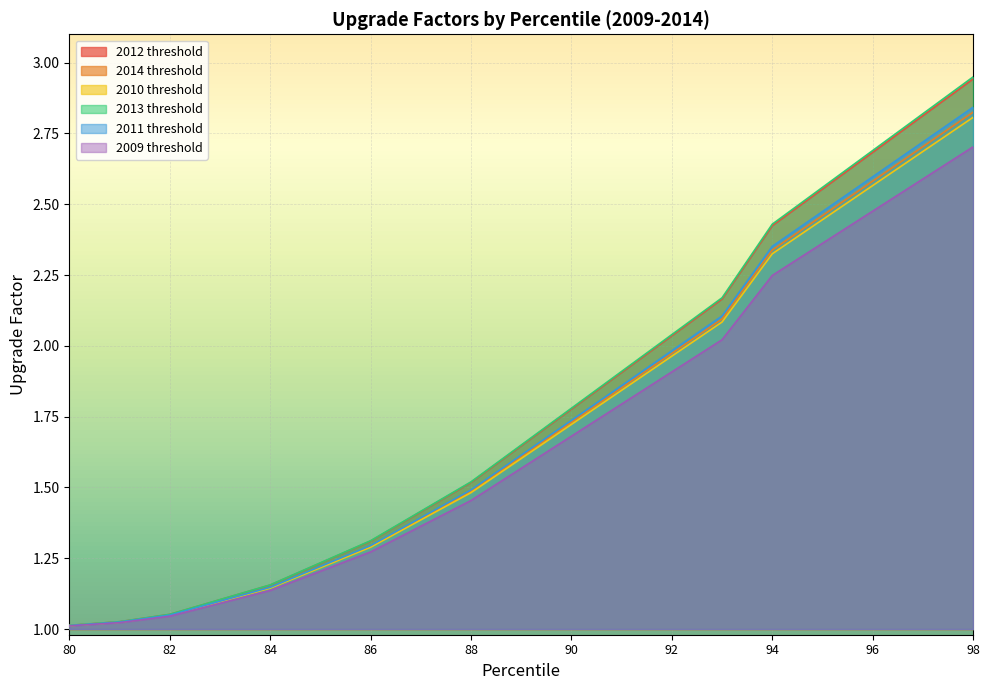

Reading right to left, what are all the values shown in this chart?

2012 threshold: 98=2.8	97=2.7	96=2.6	95=2.5	94=2.3	93=2.1	92=2.0	91=1.9	90=1.7	89=1.6	88=1.5	87=1.4	86=1.3	85=1.2	84=1.1	83=1.1	82=1.0	81=1.0	80=1.0
2014 threshold: 98=2.9	97=2.8	96=2.7	95=2.6	94=2.4	93=2.2	92=2.0	91=1.9	90=1.8	89=1.6	88=1.5	87=1.4	86=1.3	85=1.2	84=1.2	83=1.1	82=1.1	81=1.0	80=1.0
2010 threshold: 98=2.8	97=2.7	96=2.6	95=2.4	94=2.3	93=2.1	92=2.0	91=1.8	90=1.7	89=1.6	88=1.5	87=1.4	86=1.3	85=1.2	84=1.1	83=1.1	82=1.0	81=1.0	80=1.0
2013 threshold: 98=2.8	97=2.7	96=2.6	95=2.5	94=2.4	93=2.1	92=2.0	91=1.9	90=1.7	89=1.6	88=1.5	87=1.4	86=1.3	85=1.2	84=1.1	83=1.1	82=1.0	81=1.0	80=1.0
2011 threshold: 98=2.9	97=2.8	96=2.7	95=2.6	94=2.4	93=2.2	92=2.0	91=1.9	90=1.8	89=1.6	88=1.5	87=1.4	86=1.3	85=1.2	84=1.2	83=1.1	82=1.1	81=1.0	80=1.0
2009 threshold: 98=2.7	97=2.6	96=2.5	95=2.4	94=2.2	93=2.0	92=1.9	91=1.8	90=1.7	89=1.6	88=1.5	87=1.4	86=1.3	85=1.2	84=1.1	83=1.1	82=1.0	81=1.0	80=1.0